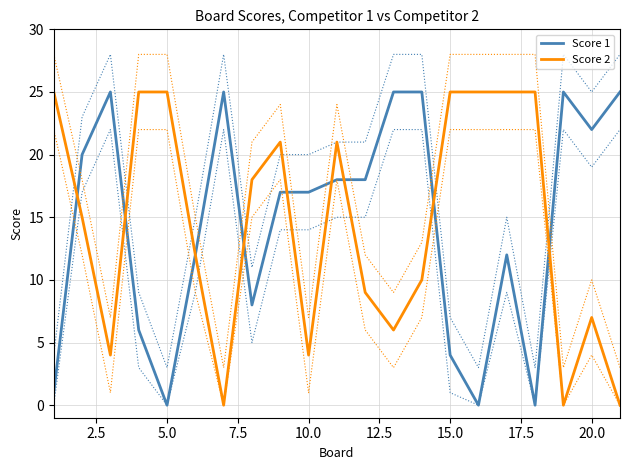

How many data points does each series have?

21